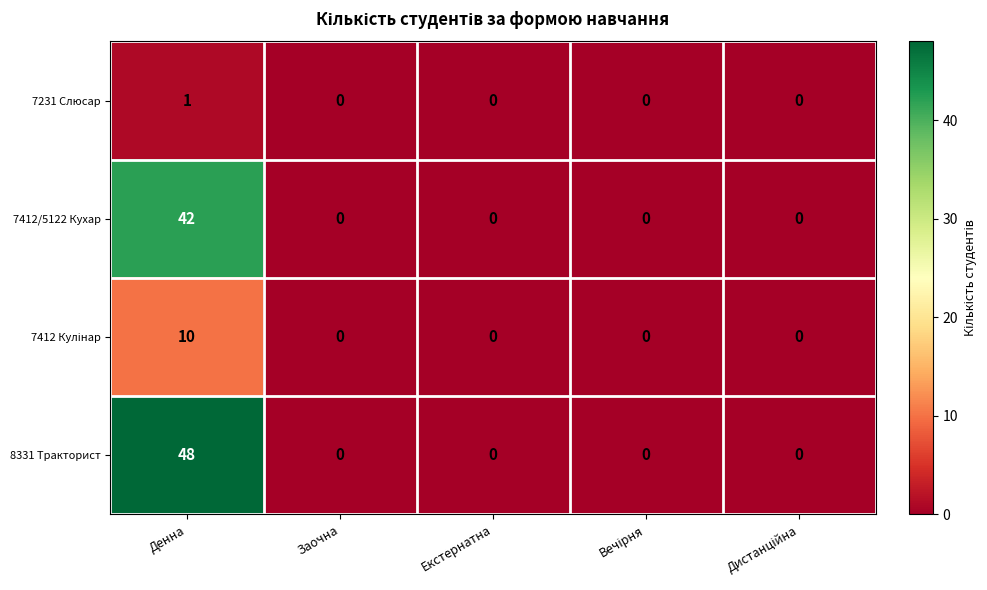

What is the average value of the 7412/5122 Кухар series?

8